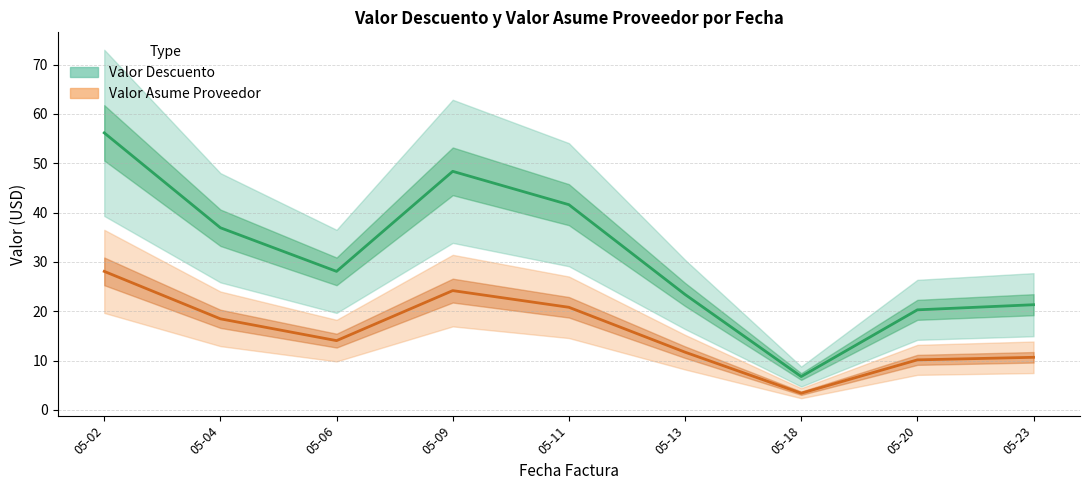

What is the value of the Valor Asume Proveedor point at the 3rd from the left?

14.0